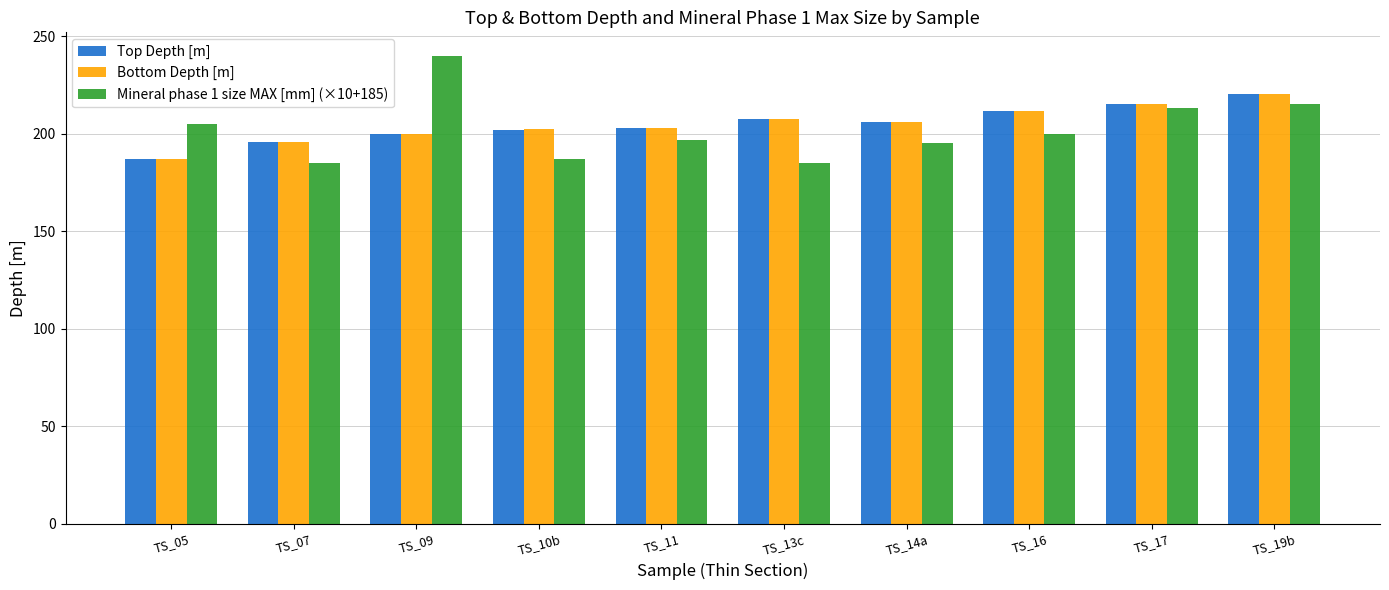

Where does the Mineral phase 1 size MAX [mm] (×10+185) series first go above 200?

TS_05